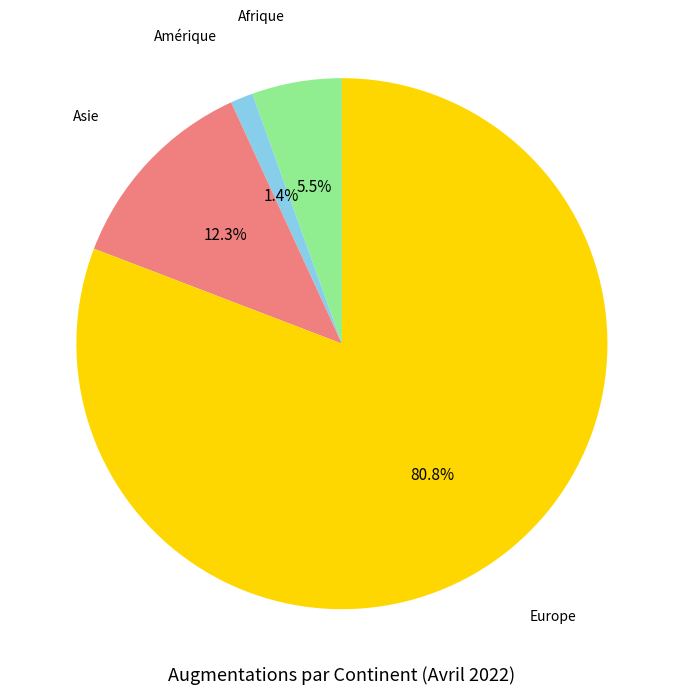

Which has a higher value, Amérique or Asie?

Asie